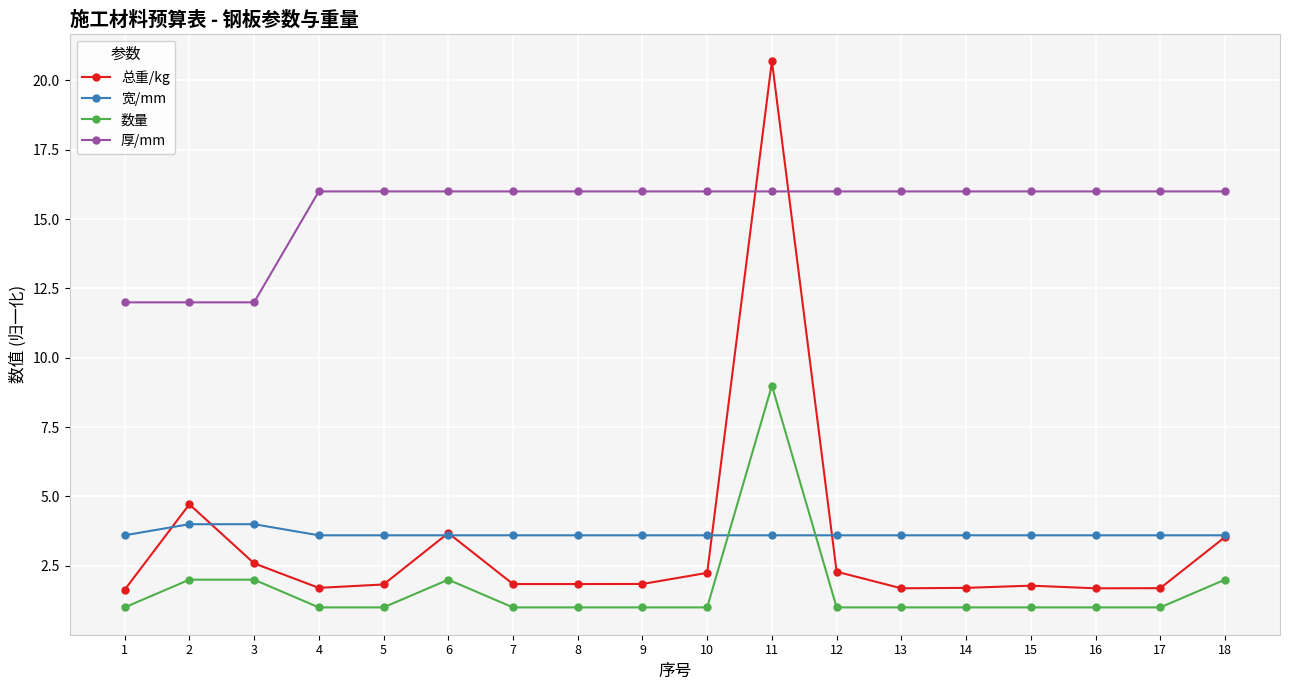

The value of 数量 at 9 is 1.0. True or false?

True